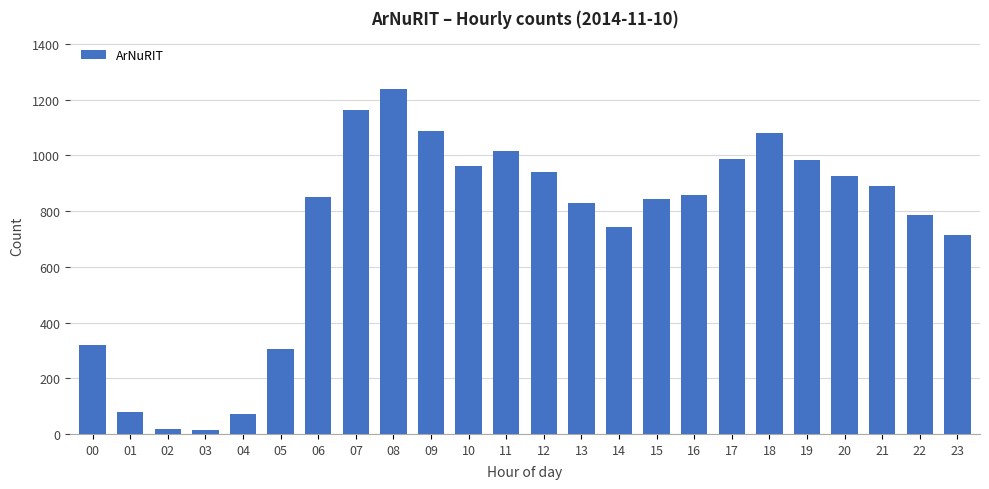

The value at 01 is 77. True or false?

True